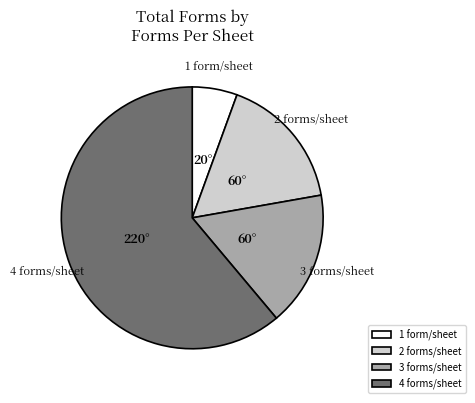

True or false: 1 form/sheet accounts for 15% of the total.

False